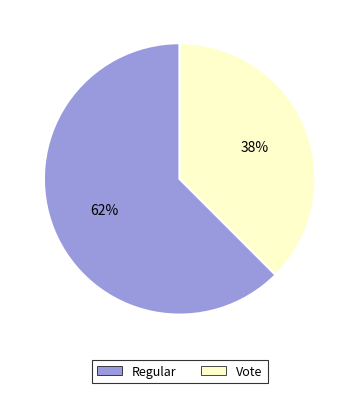

How many segments does this pie chart have?

2